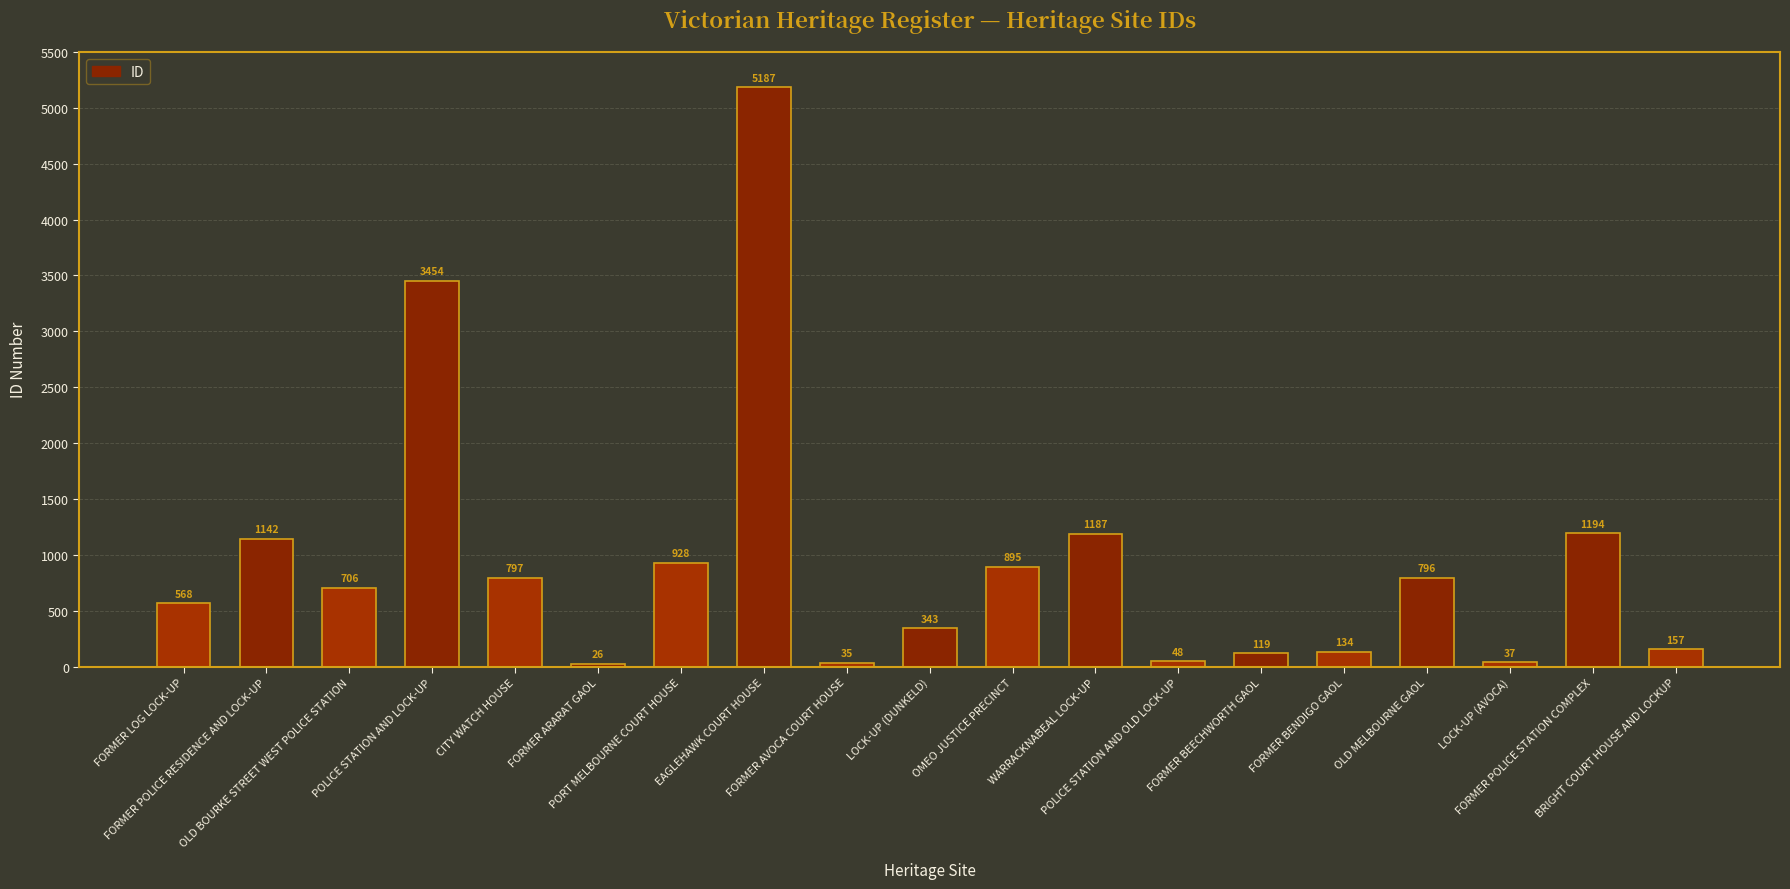

List the labels in order of value, largest first.

EAGLEHAWK COURT HOUSE, POLICE STATION AND LOCK-UP, FORMER POLICE STATION COMPLEX, WARRACKNABEAL LOCK-UP, FORMER POLICE RESIDENCE AND LOCK-UP, PORT MELBOURNE COURT HOUSE, OMEO JUSTICE PRECINCT, CITY WATCH HOUSE, OLD MELBOURNE GAOL, OLD BOURKE STREET WEST POLICE STATION, FORMER LOG LOCK-UP, LOCK-UP (DUNKELD), BRIGHT COURT HOUSE AND LOCKUP, FORMER BENDIGO GAOL, FORMER BEECHWORTH GAOL, POLICE STATION AND OLD LOCK-UP, LOCK-UP (AVOCA), FORMER AVOCA COURT HOUSE, FORMER ARARAT GAOL